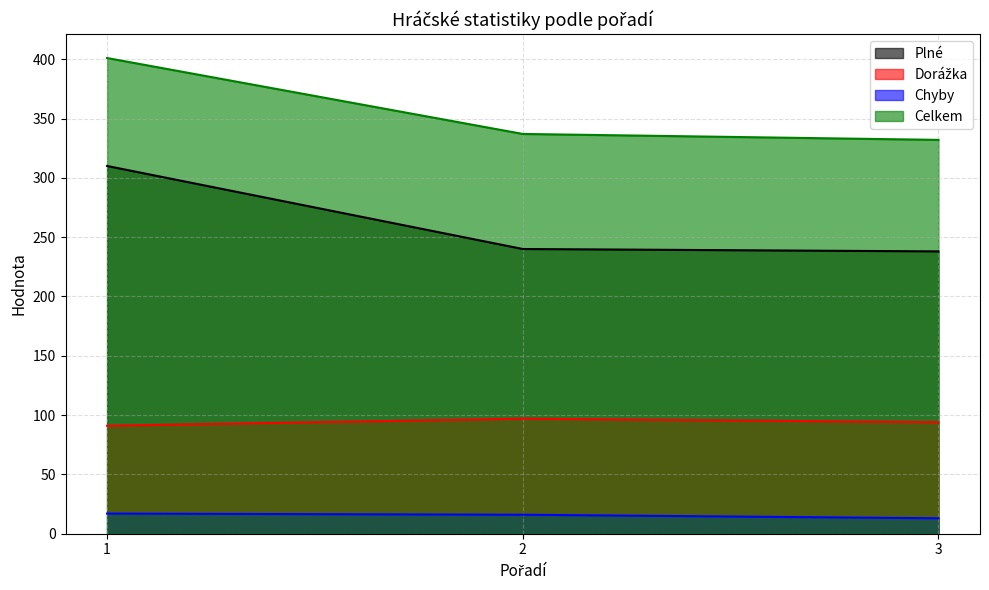

List the series in order of their peak value, highest first.

Celkem, Plné, Dorážka, Chyby